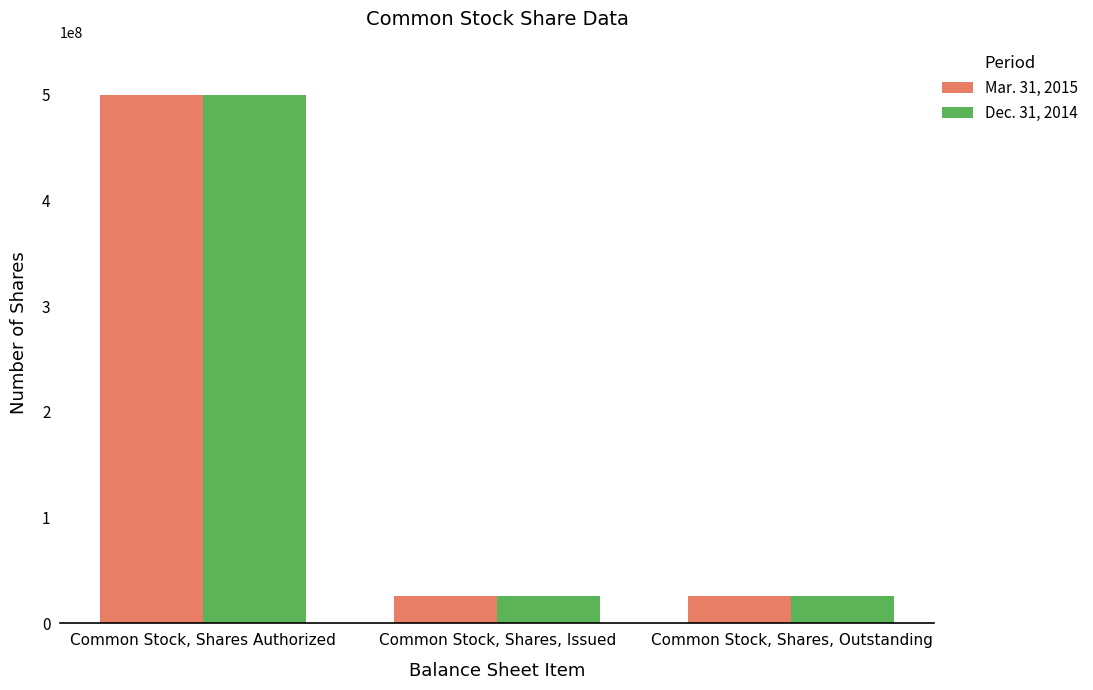

What is the lowest value of the Dec. 31, 2014 series?

25500000